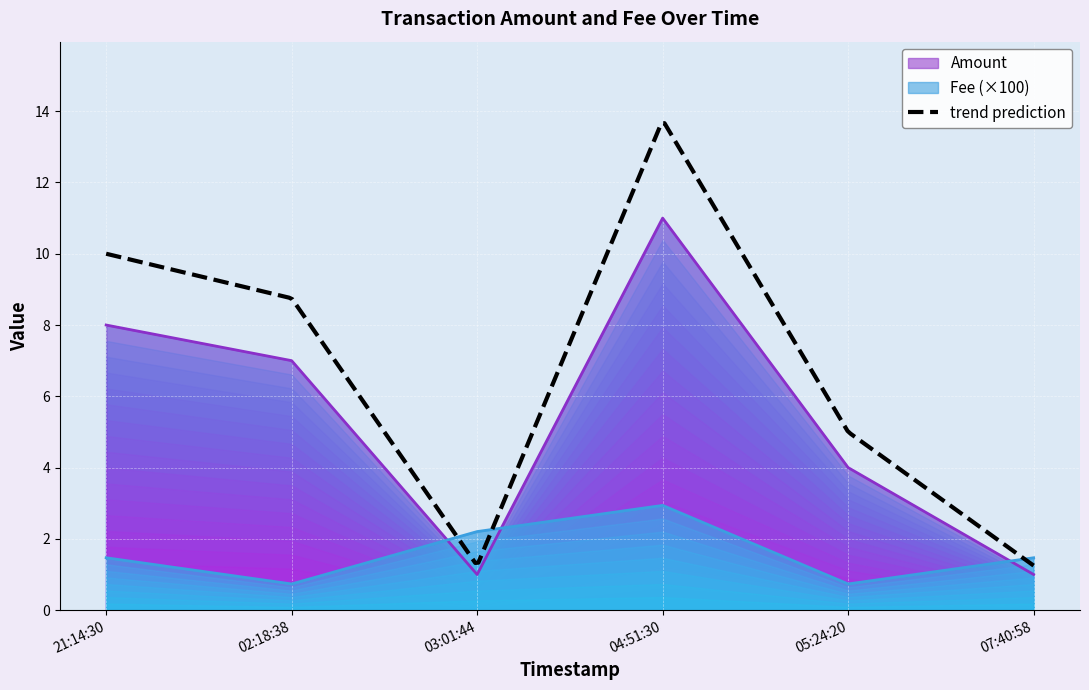

What is the smallest value displayed?

0.7